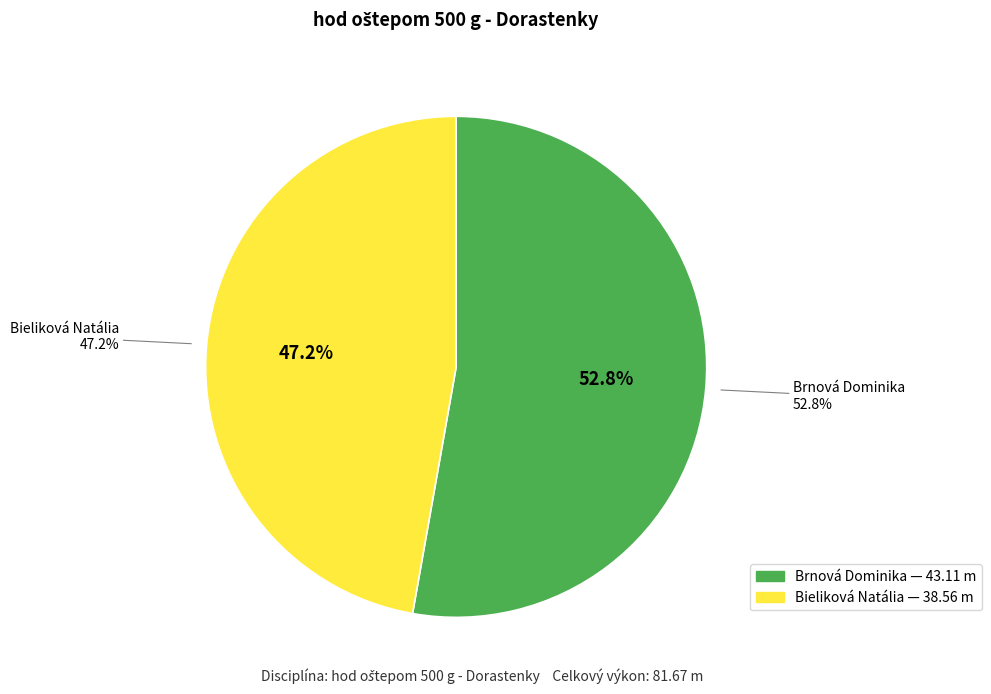

How many slices are in this pie chart?

2